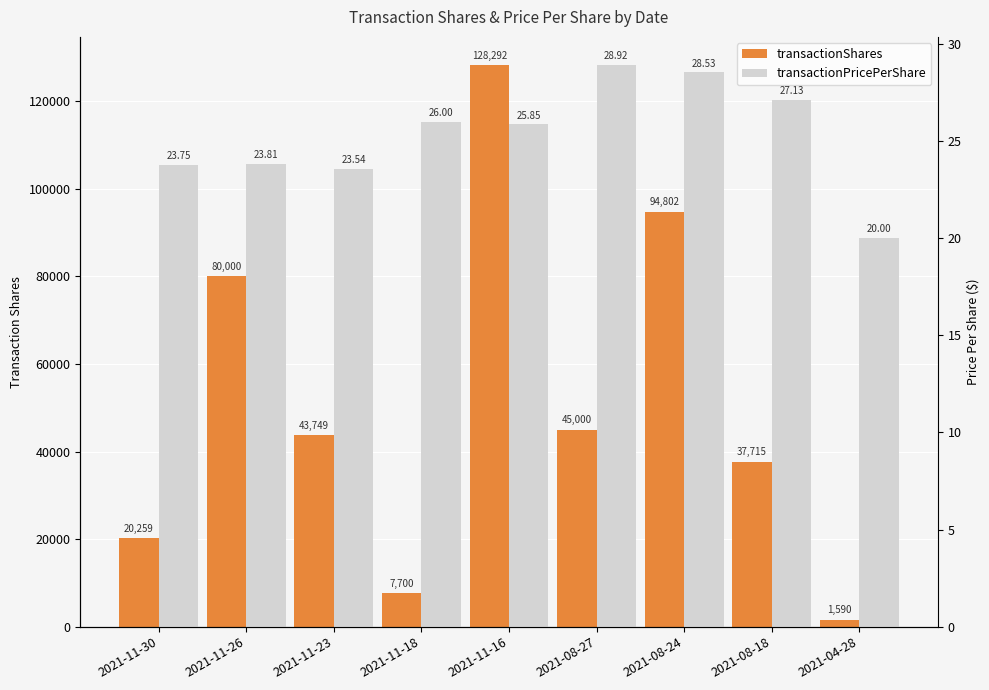

What is the label of the 1st bar from the left?

2021-11-30